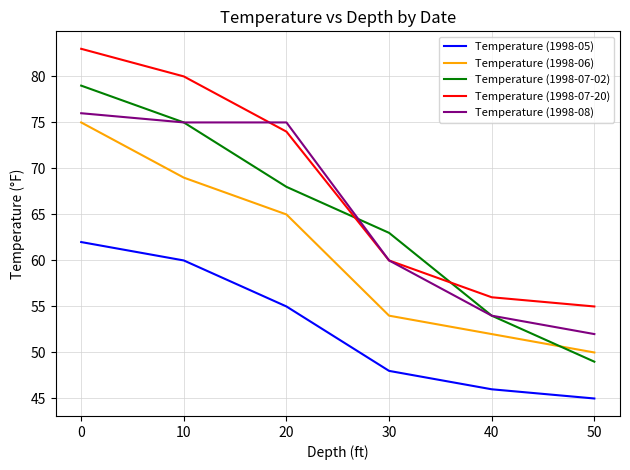

Is this an area chart (filled region under the line)?

No